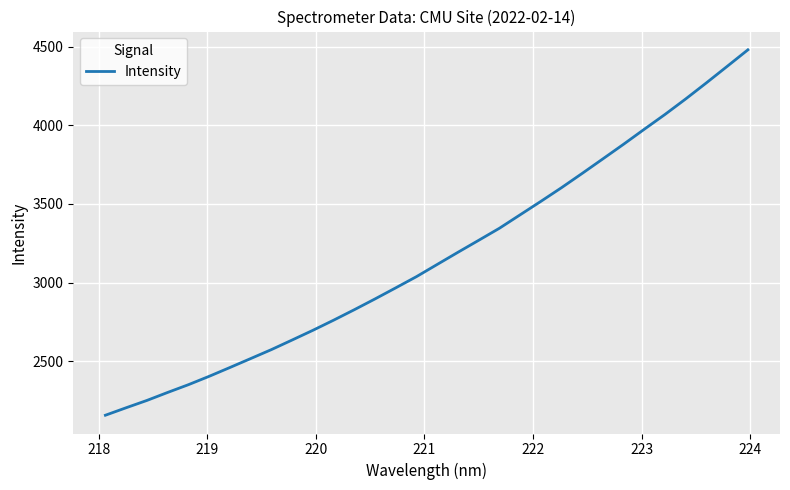

Reading left to right, extract all data points from this chart.

2156.5	2204.0	2250.5	2301.4	2350.6	2403.9	2459.9	2516.6	2573.7	2634.7	2696.4	2760.8	2827.5	2896.1	2966.6	3038.0	3115.4	3192.7	3268.8	3345.4	3430.9	3516.4	3603.6	3694.6	3787.1	3880.2	3975.6	4069.8	4168.4	4270.7	4375.2	4480.3